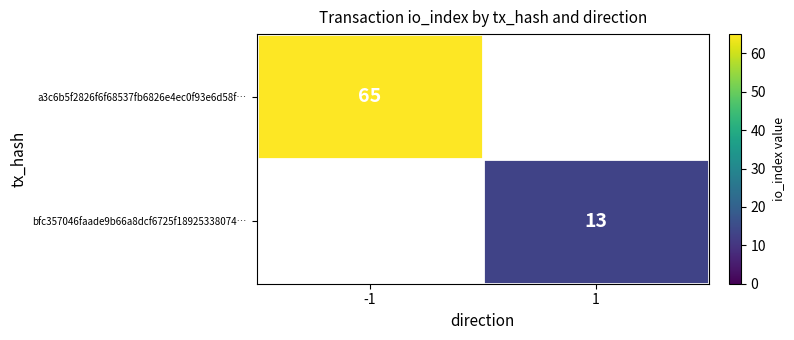

Is the value of a3c6b5f2826f6f68537fb6826e4ec0f93e6d58f… at -1 greater than the value of bfc357046faade9b66a8dcf6725f18925338074… at 1?

Yes